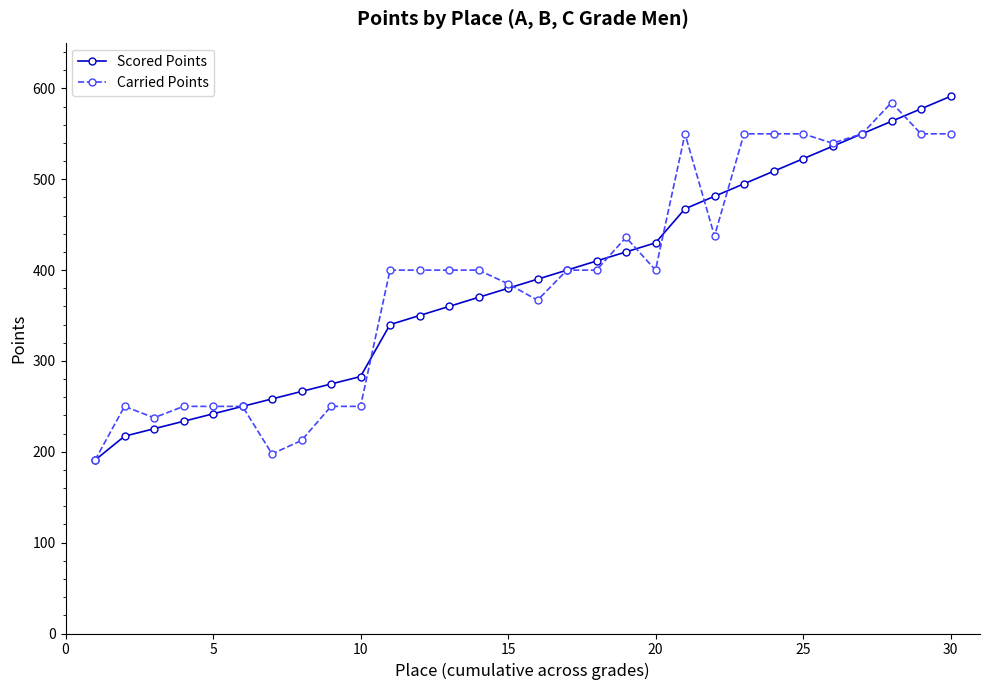

What is the value of the Carried Points point at the 9th from the left?

250.0